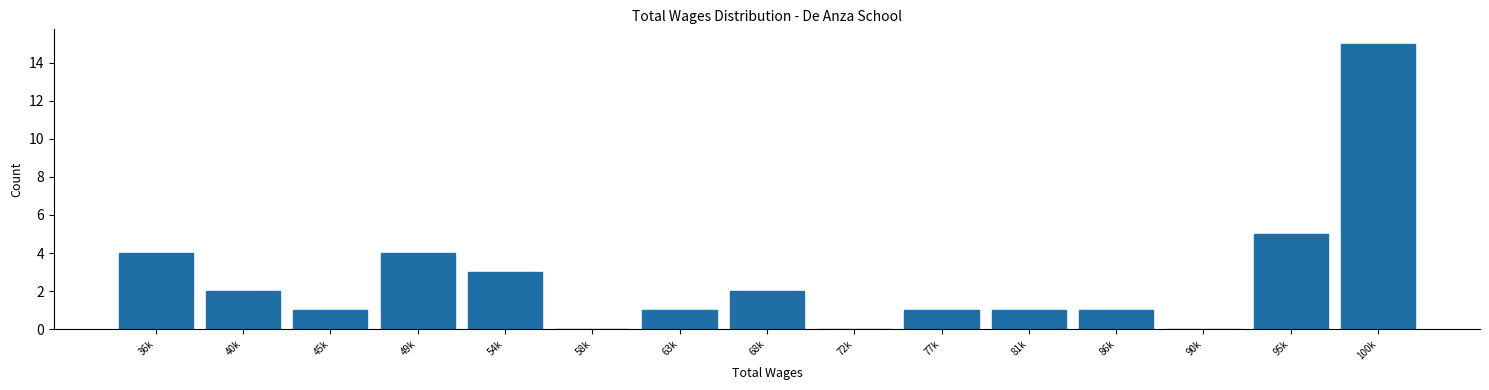

Reading left to right, what are all the values shown in this chart?

36k=4	40k=2	45k=1	49k=4	54k=3	58k=0	63k=1	68k=2	72k=0	77k=1	81k=1	86k=1	90k=0	95k=5	100k=15